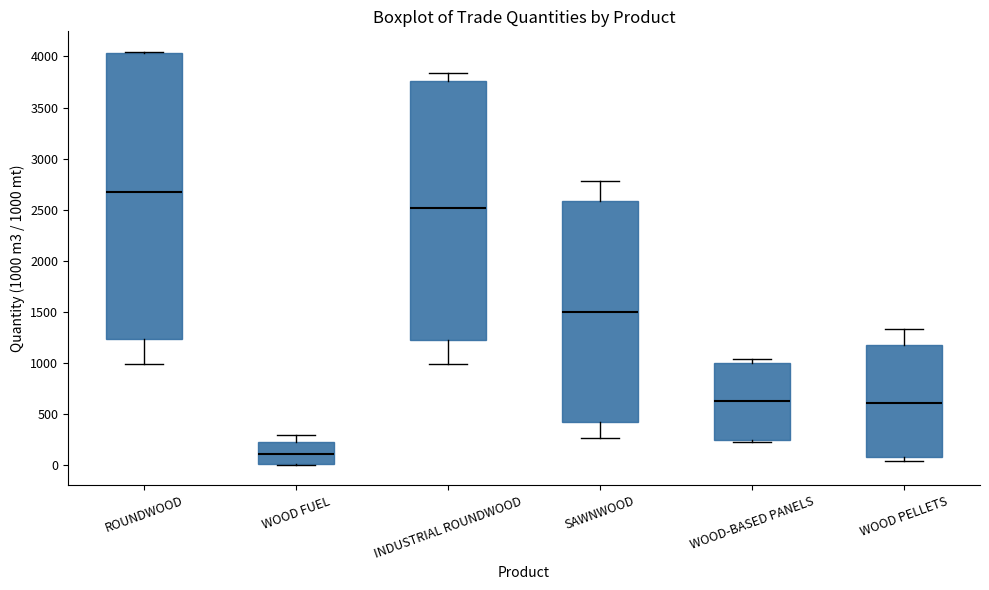

Which box's median line is the lowest?

WOOD FUEL